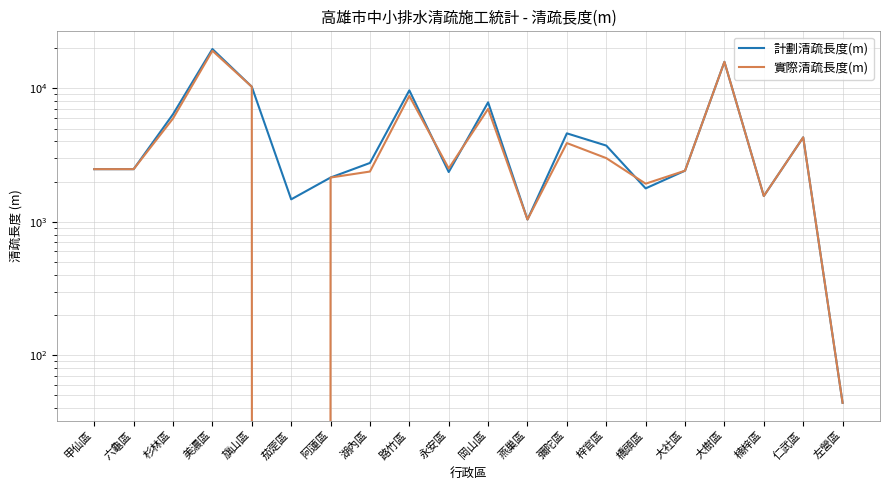

How many interior local peaks does the 計劃清疏長度(m) series have?

6